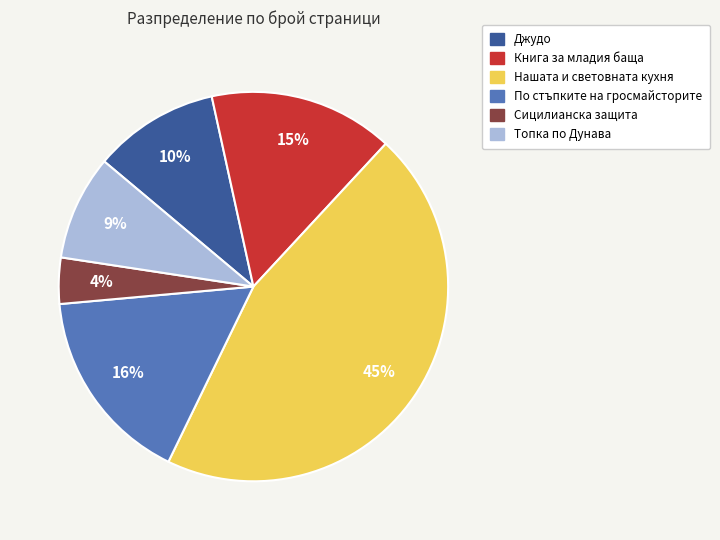

How many segments does this pie chart have?

6